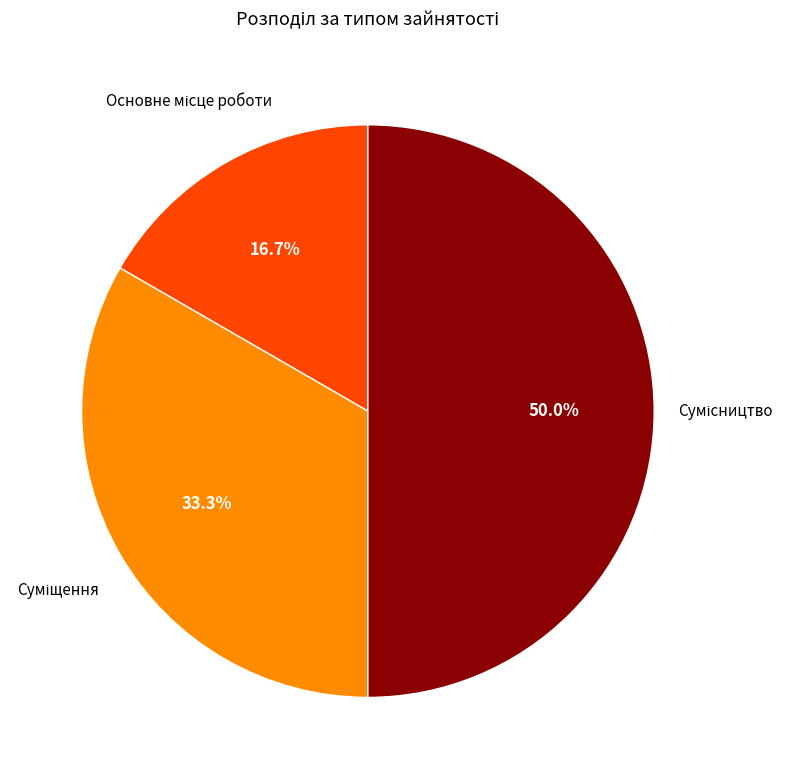

Count the number of slices in the pie.

3